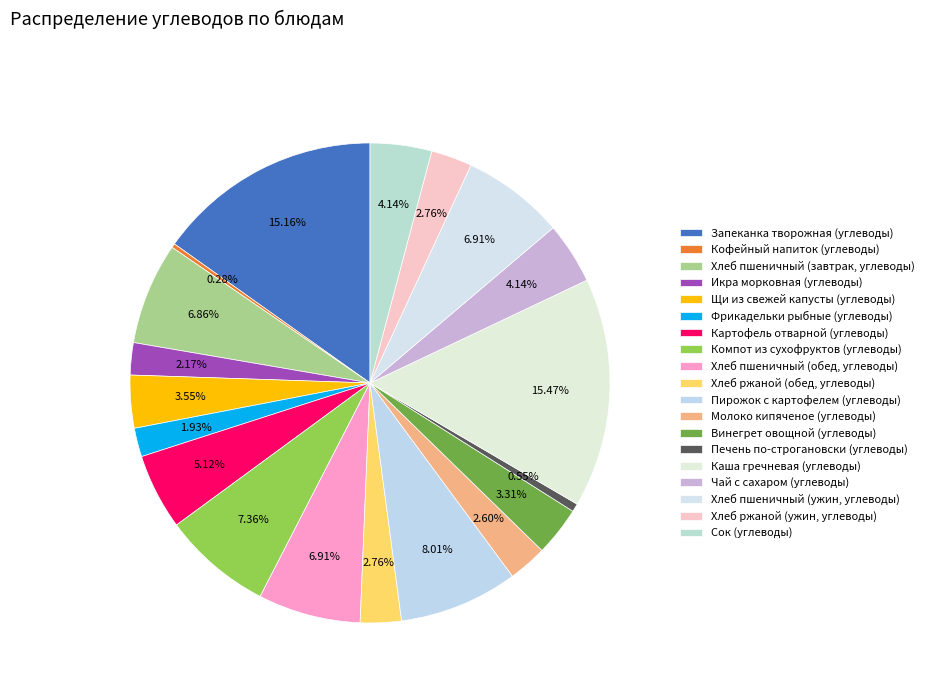

Count the number of slices in the pie.

19